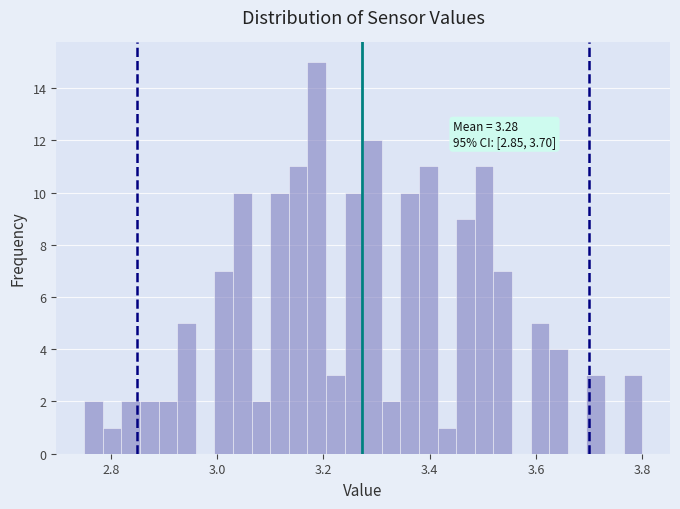

Around what value on the x-axis is the tallest bar? Give the approximate position of its centre, as read against the axis.

3.18